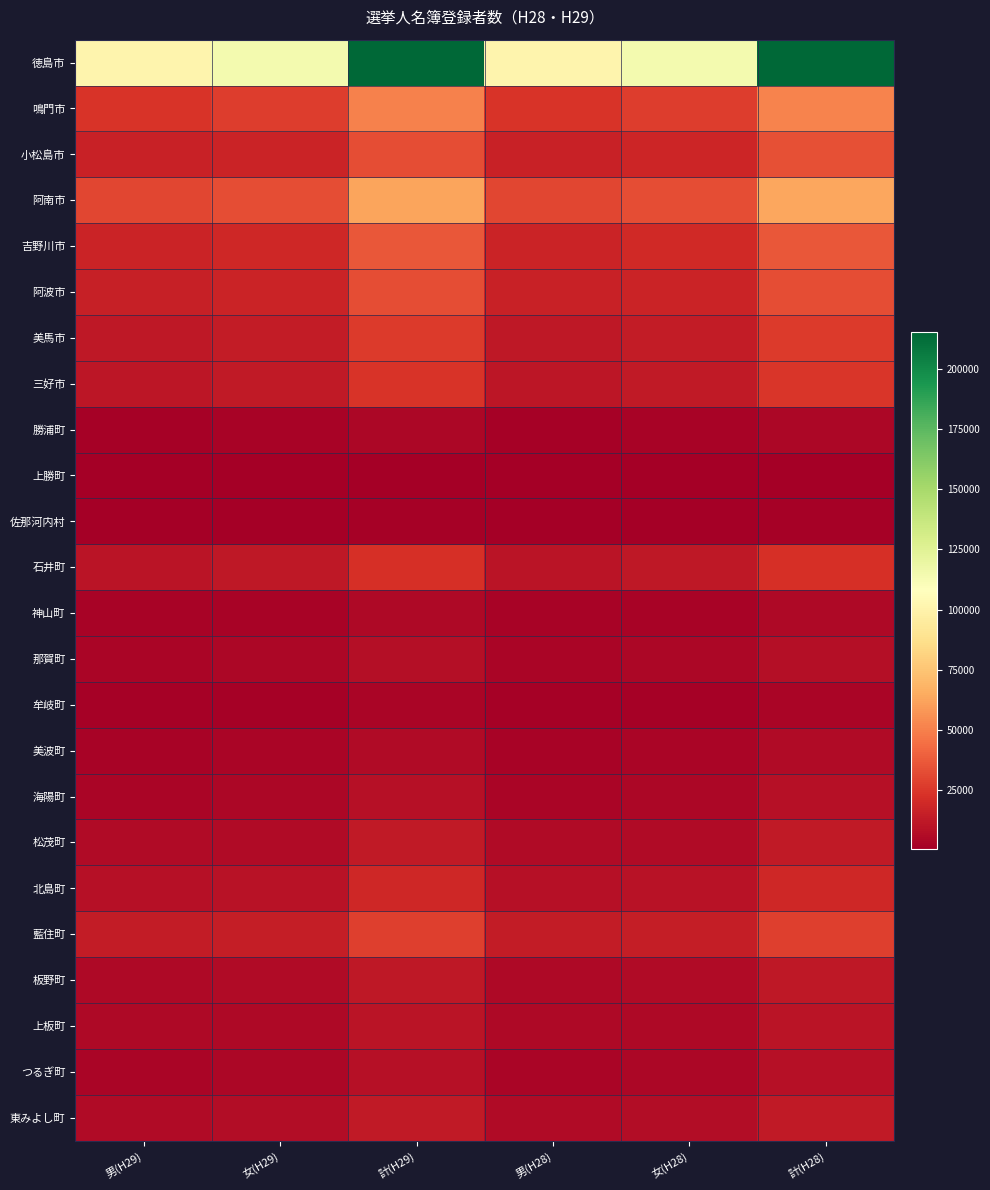

Which label corresponds to the largest value in the chart?

計(H28)